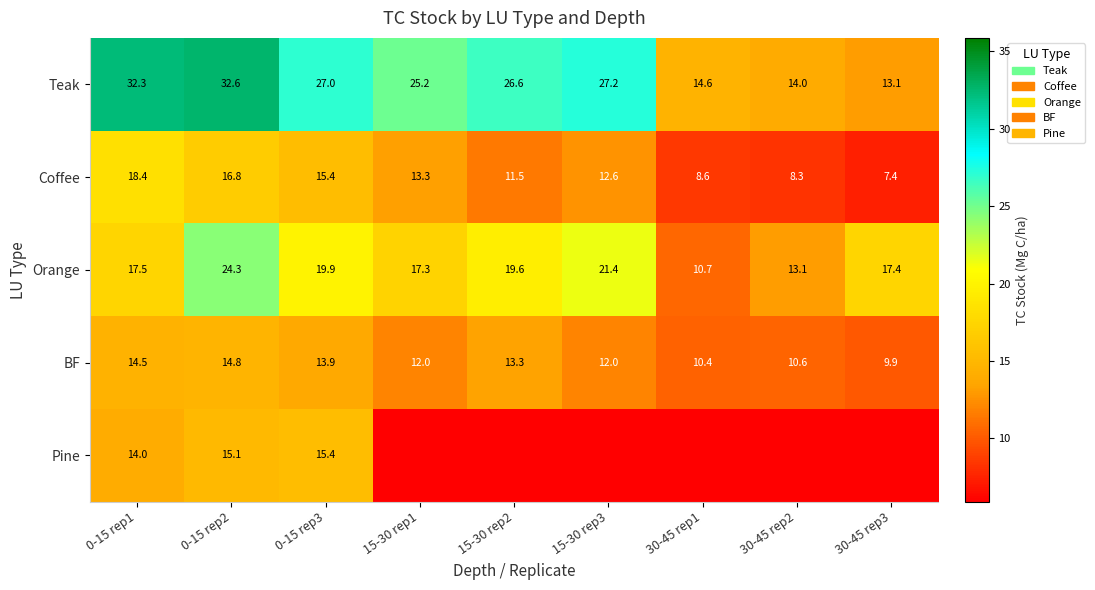

What is the average value of the Orange series?

17.9